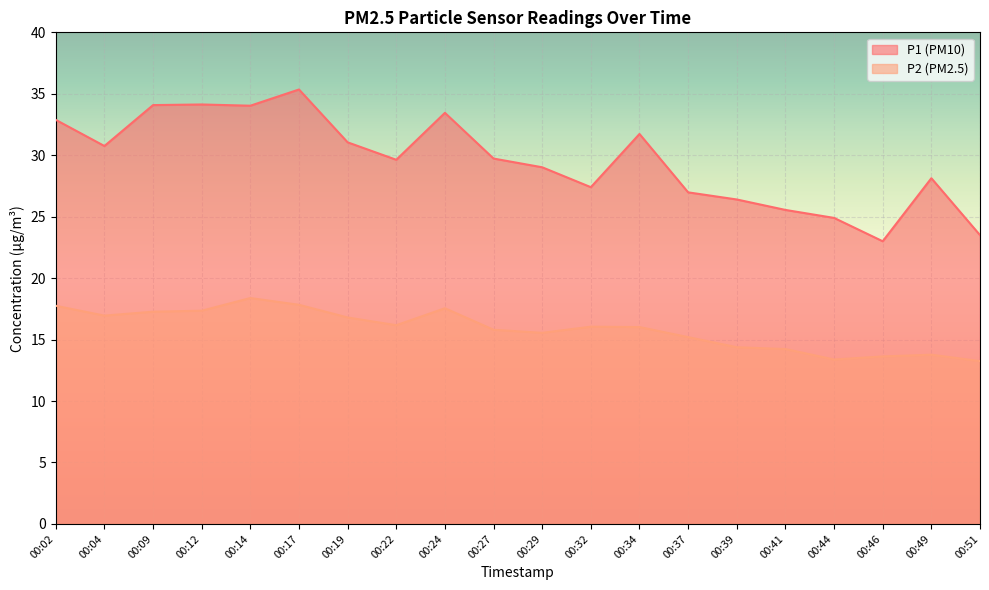

At which category is the sum across all series the highest?

00:17